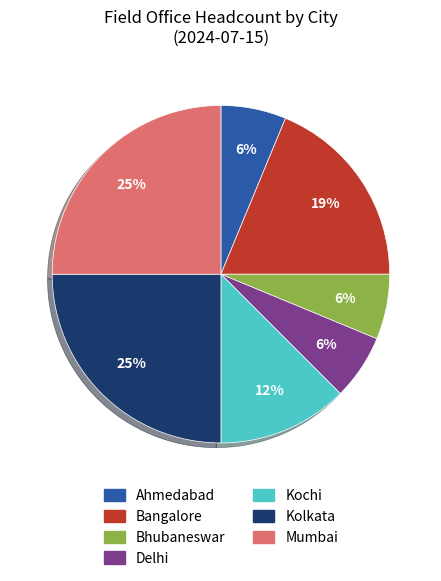

Is it true that Bhubaneswar is 6% of the pie?

True